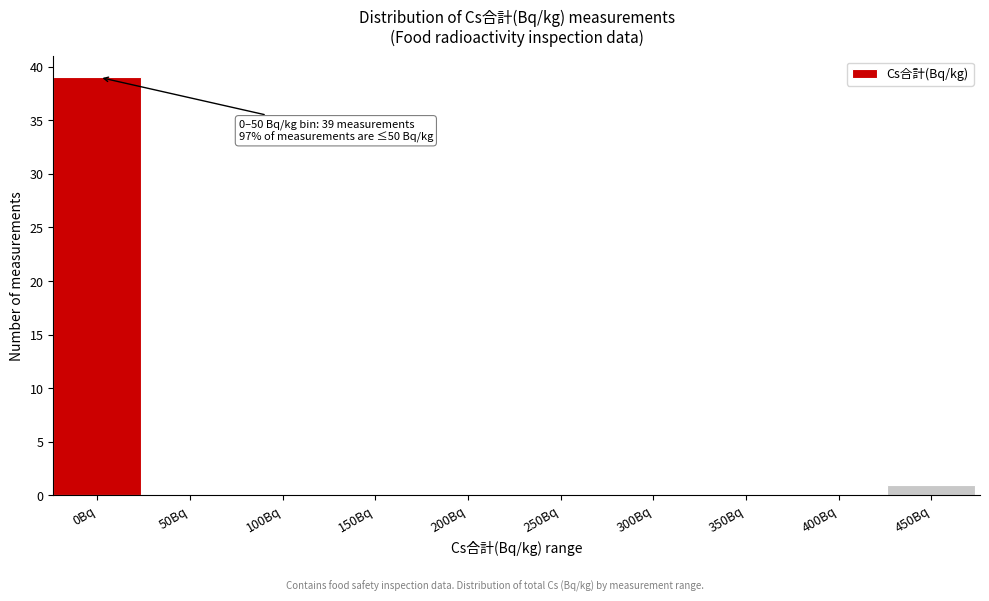

Reading left to right, transcribe all the data shown in this chart.

0Bq=39	50Bq=0	100Bq=0	150Bq=0	200Bq=0	250Bq=0	300Bq=0	350Bq=0	400Bq=0	450Bq=1